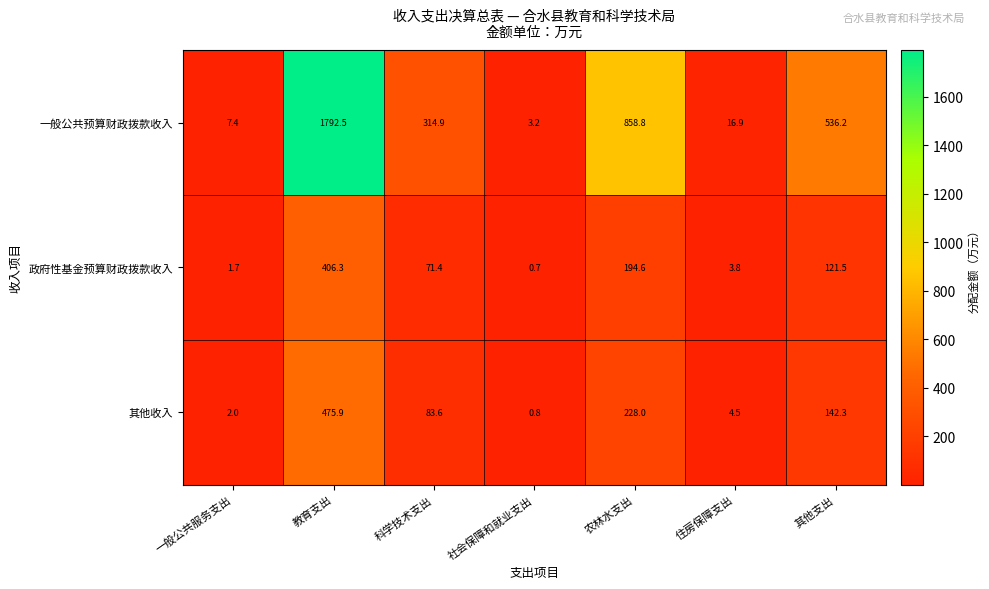

Which series has the widest spread of values?

一般公共预算财政拨款收入